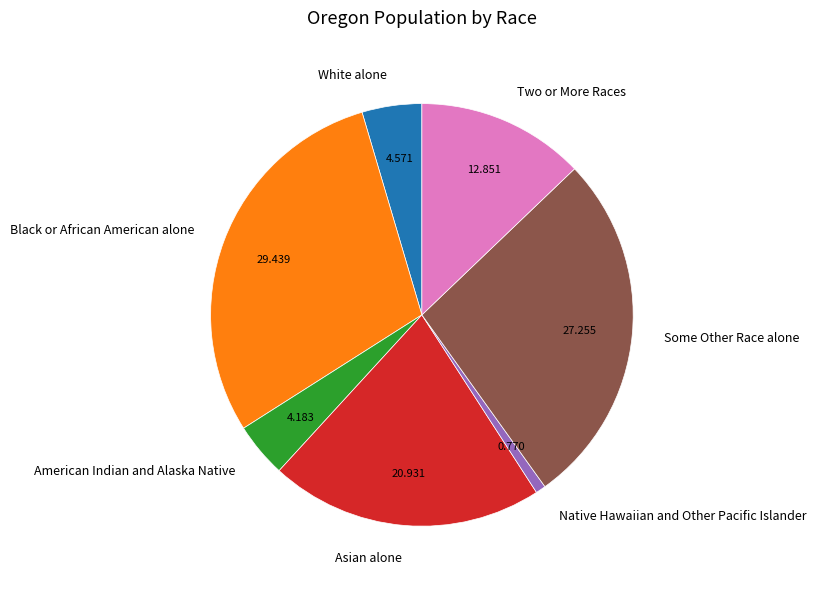

True or false: Some Other Race alone accounts for 27% of the total.

True